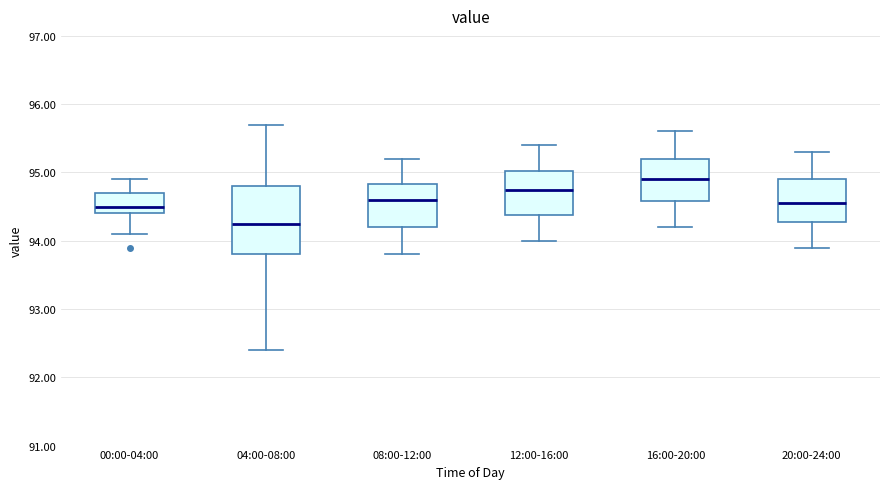

Which box has the highest median line?

16:00-20:00